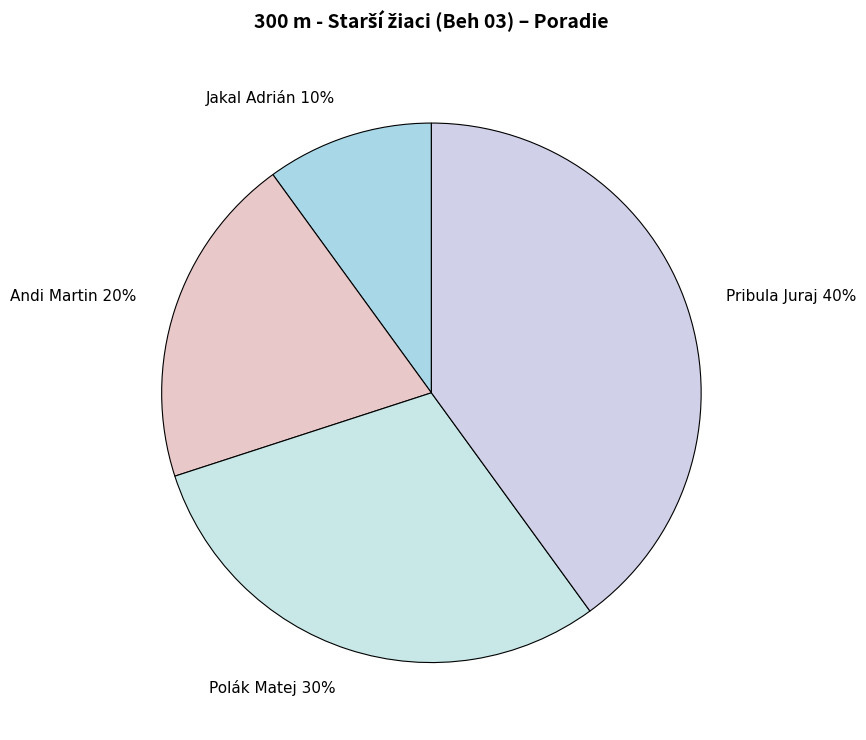

What is the largest slice in the pie chart?

Pribula Juraj